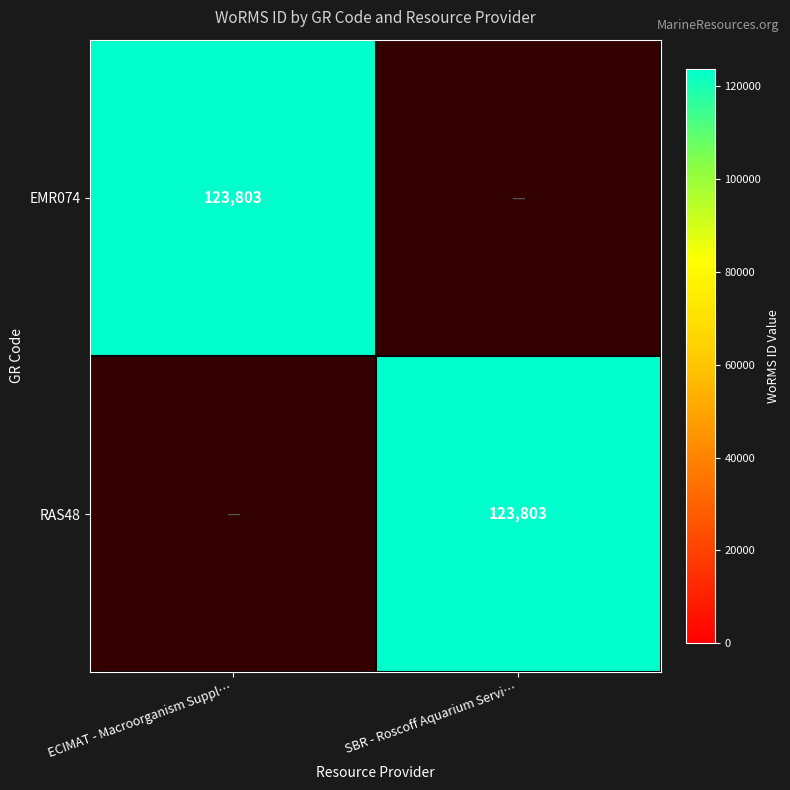

The RAS48 series shows 189202 at SBR - Roscoff Aquarium Servi…. True or false?

False